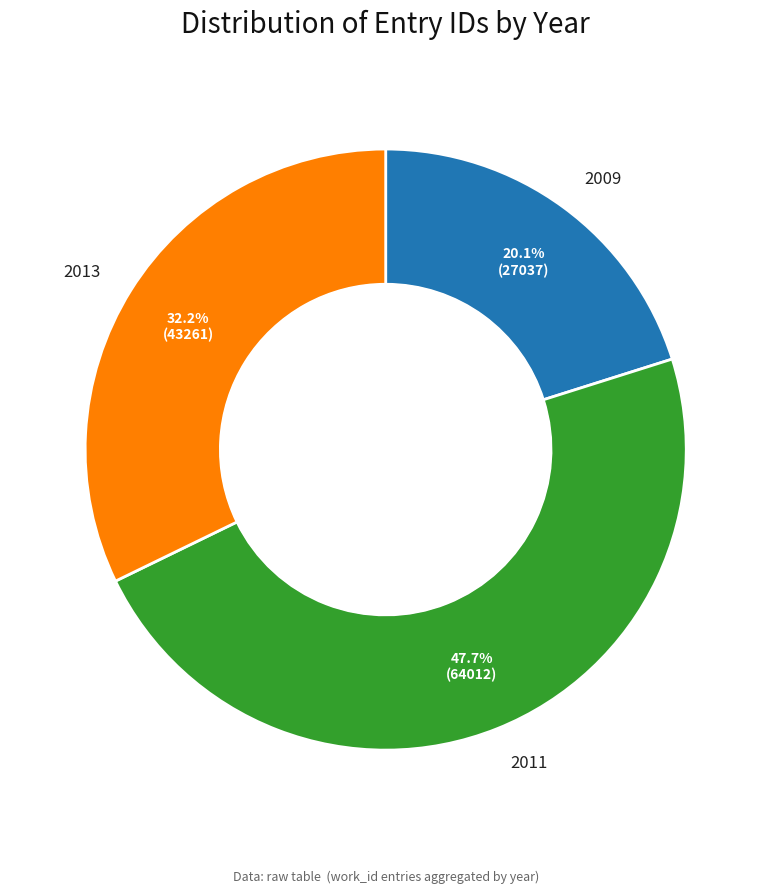

Is there any slice that represents more than half of the pie?

No